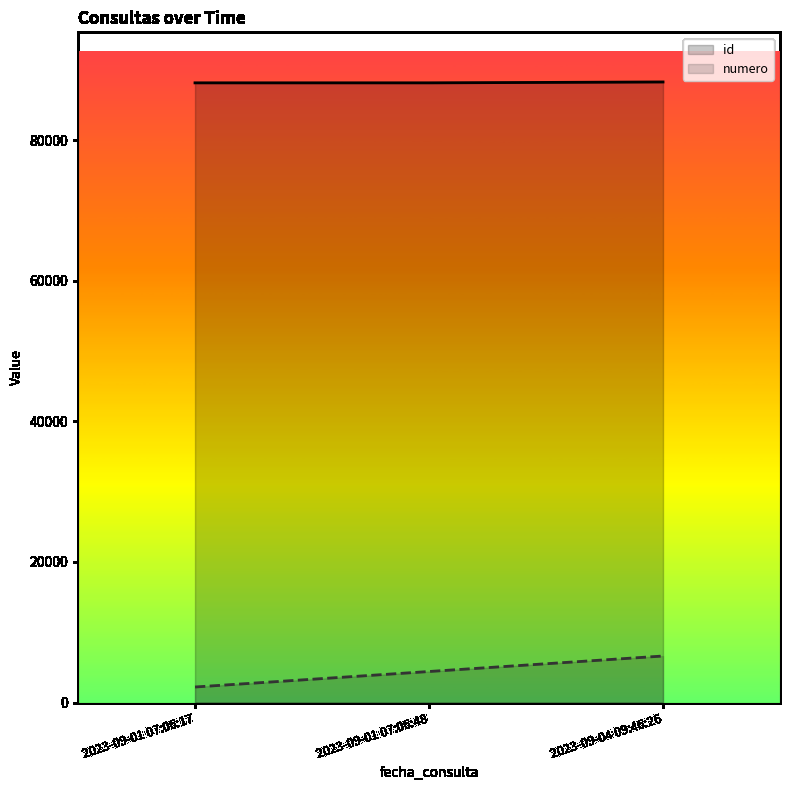

How many data points in numero are less than 4411?

1